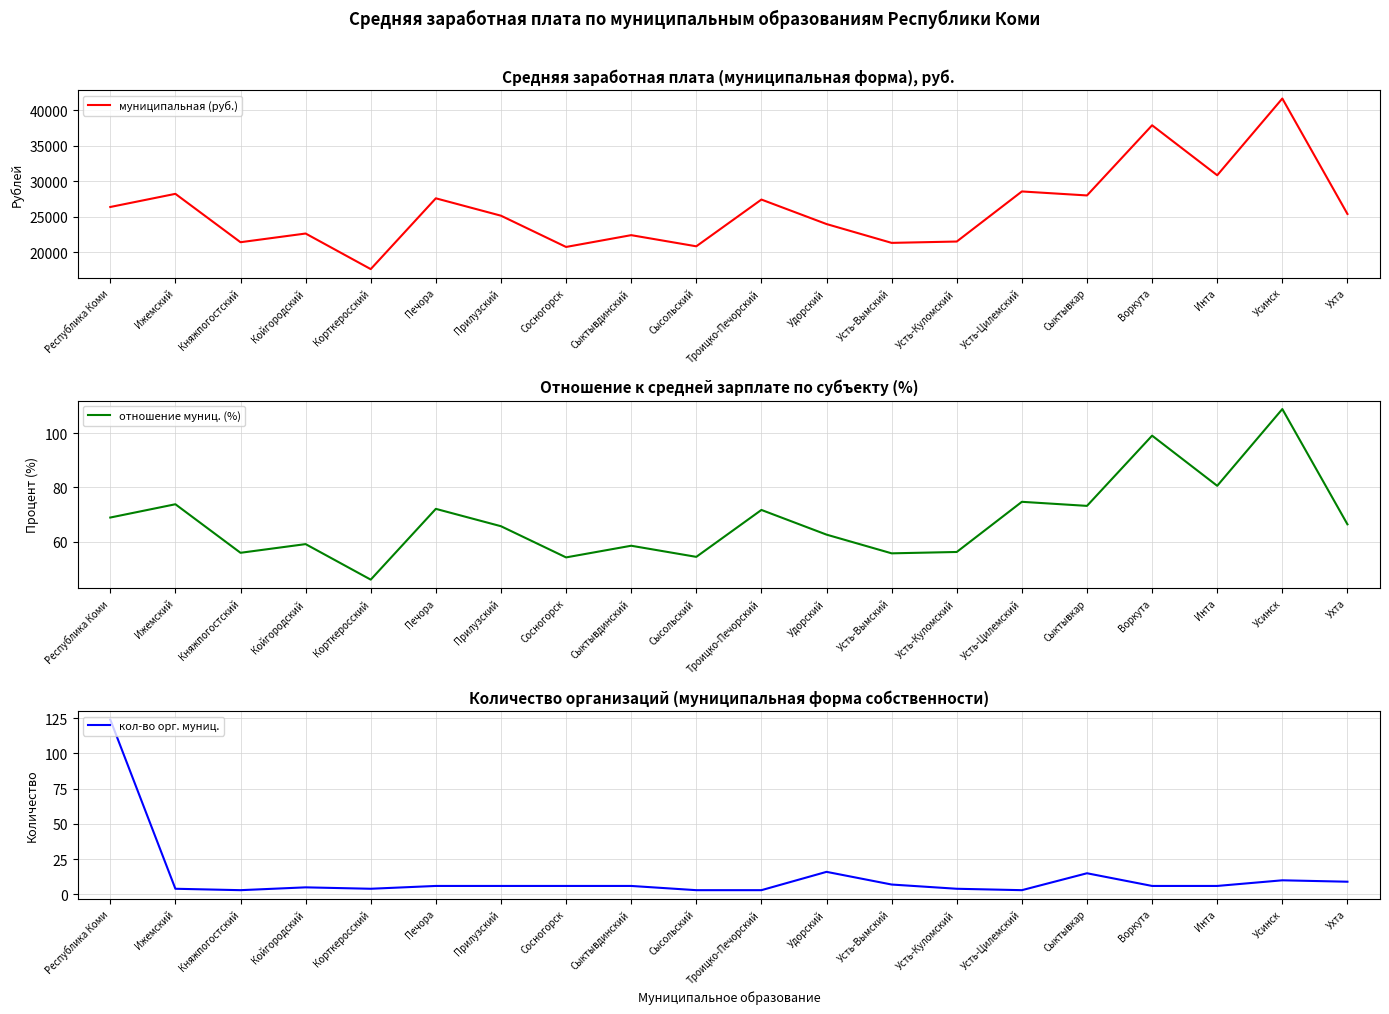

How many lines are shown in the chart?

3